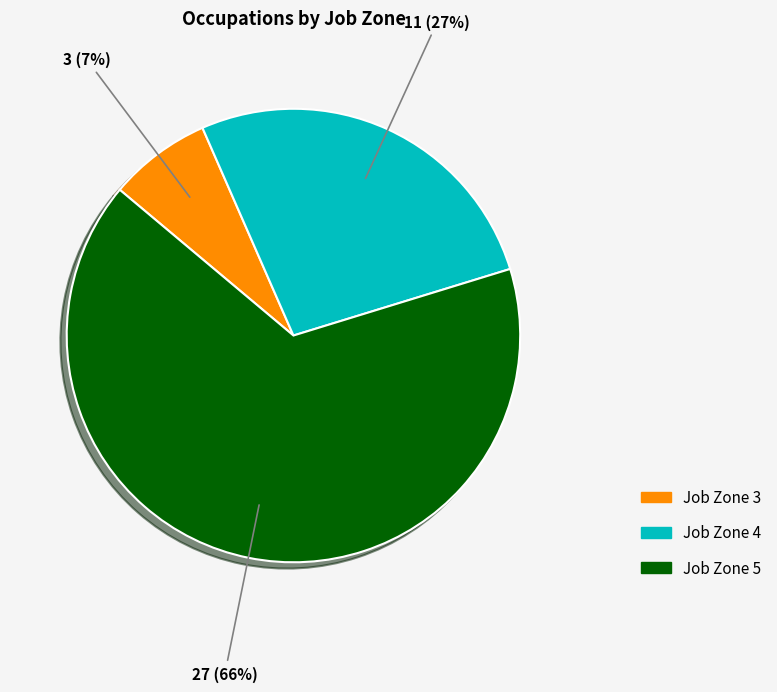

Which has a higher value, Job Zone 4 or Job Zone 5?

Job Zone 5